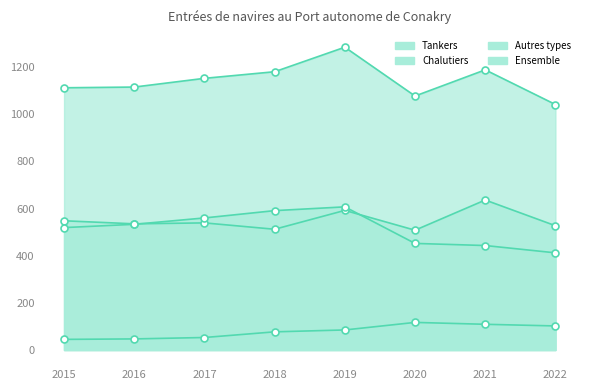

Which series contains the highest Y value?

Ensemble